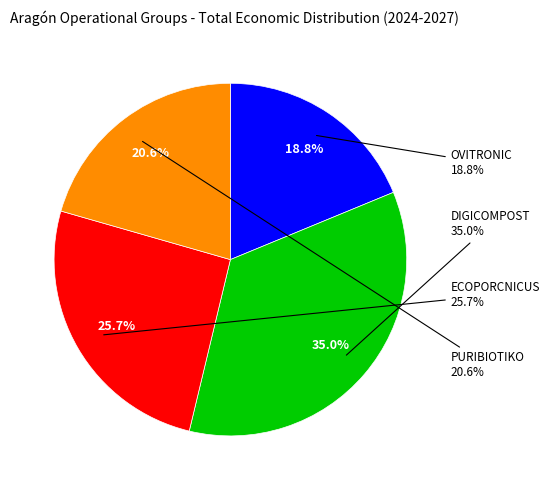

To the nearest percent, what portion does ECOPORCNICUS represent?

26%